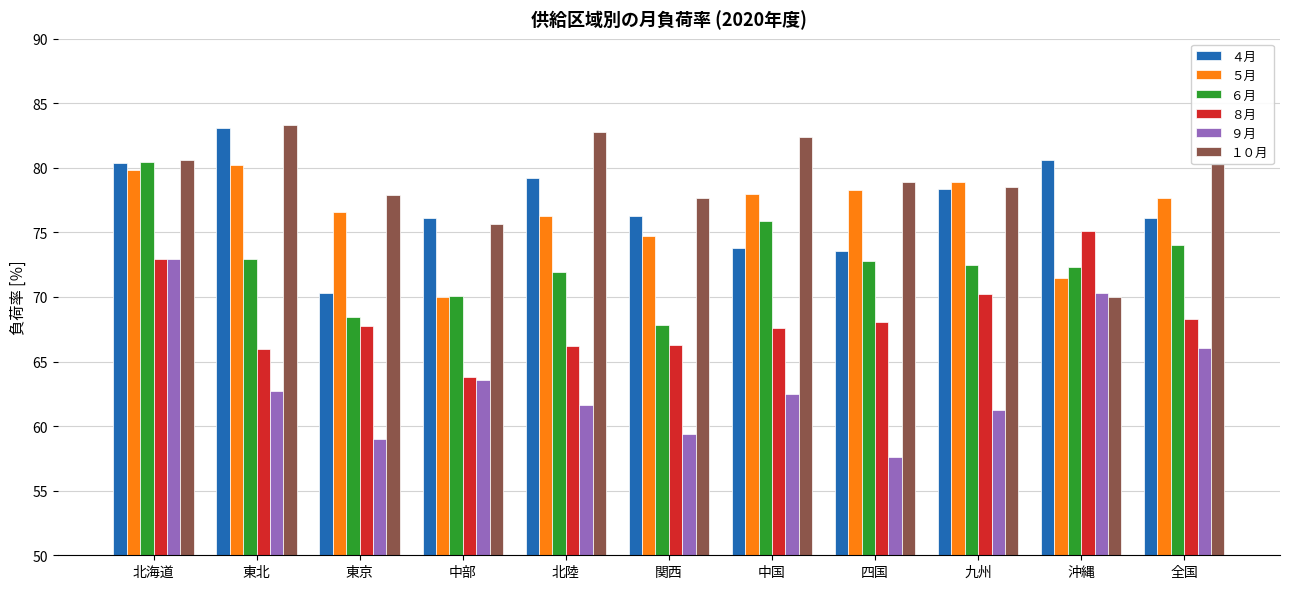

How many series are shown in this chart?

6